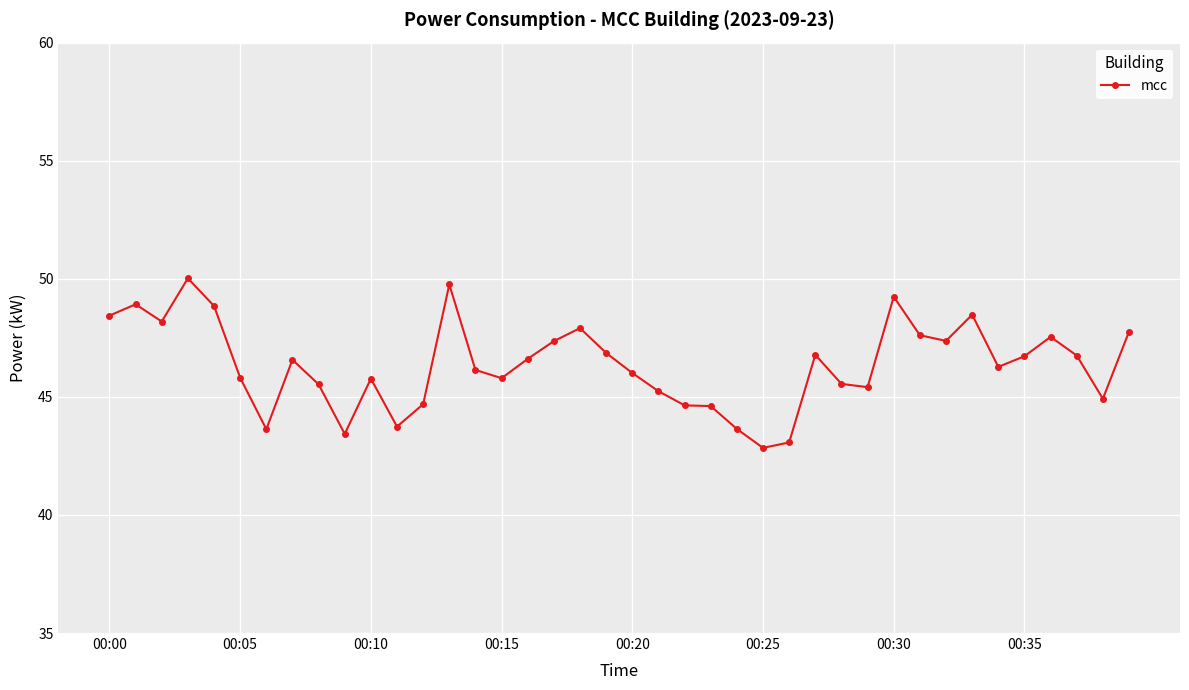

What is the value of the 9th point from the left?

45.5